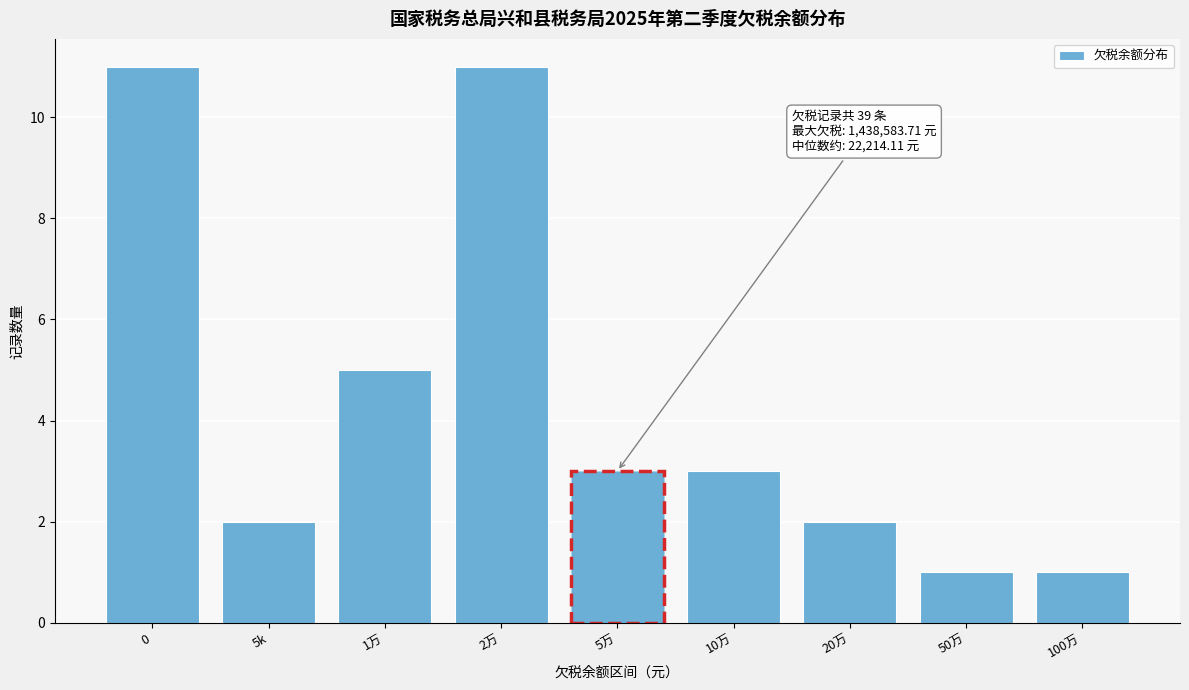

Reading left to right, what are all the values shown in this chart?

11	2	5	11	3	3	2	1	1